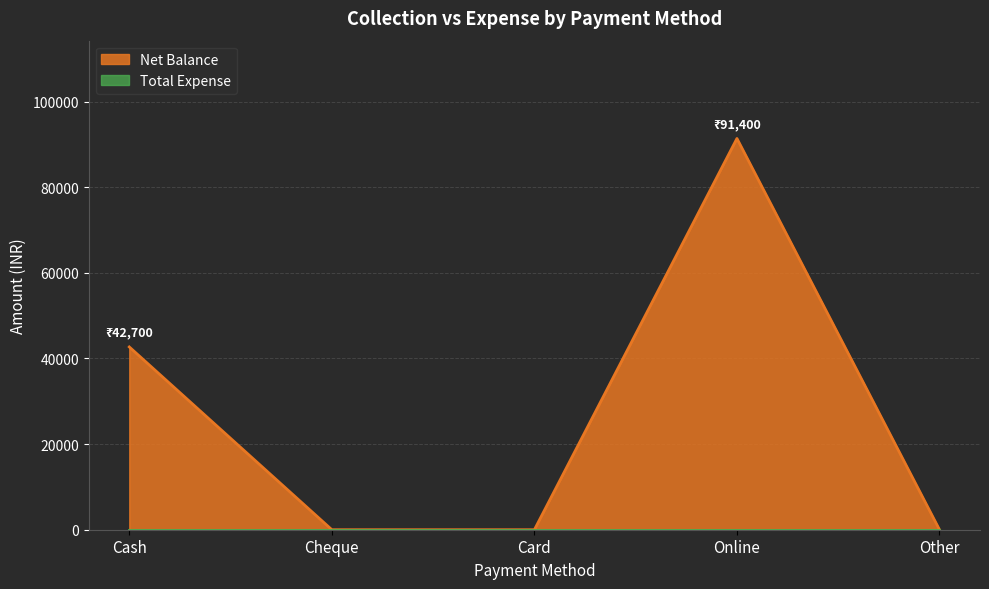

Where is the data nearest to the value 45700?

Cash